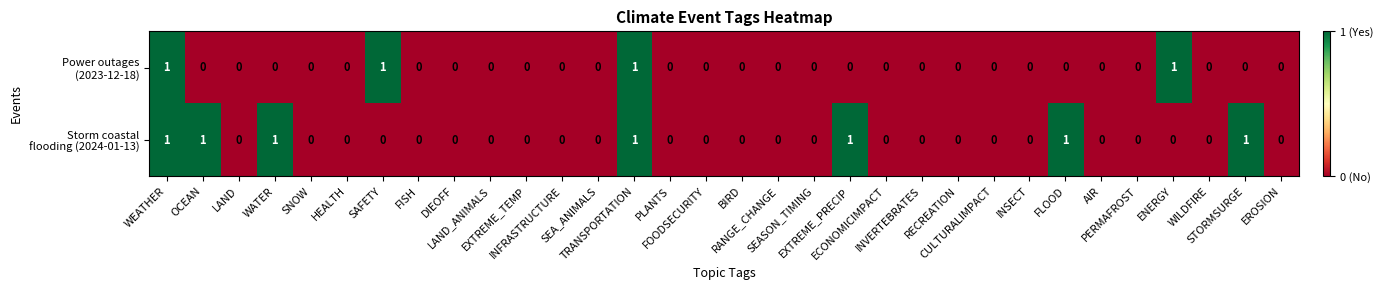

What is the maximum value shown in the chart?

1